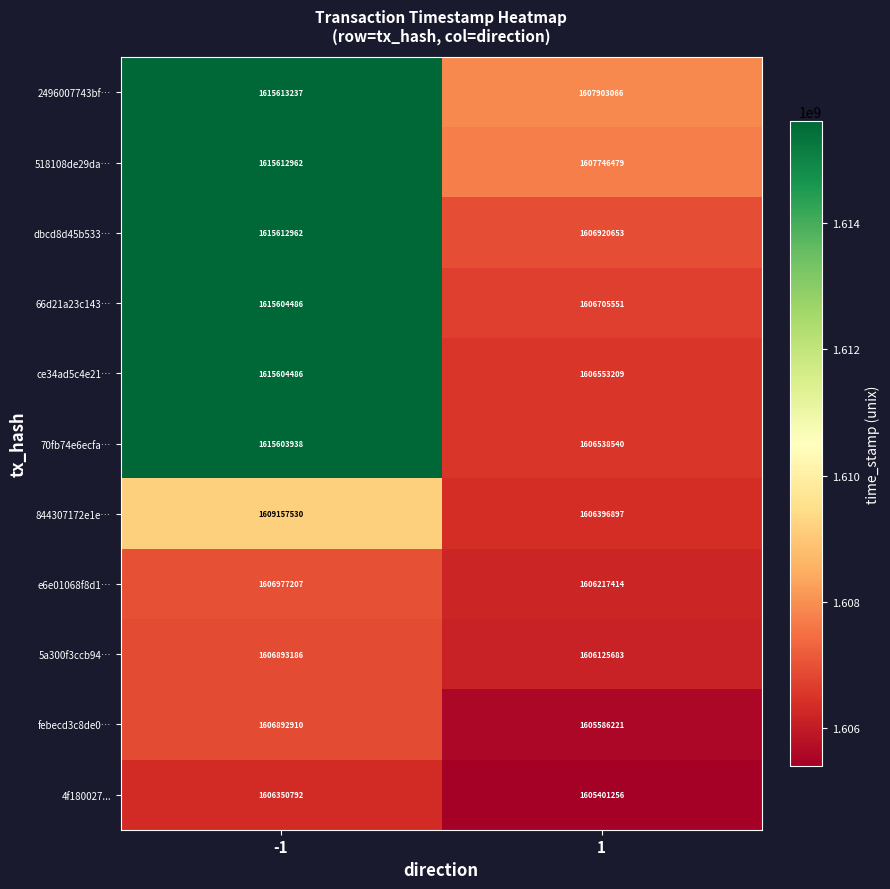

Is the value of 4f180027... at 1 greater than the value of febecd3c8de0… at -1?

No